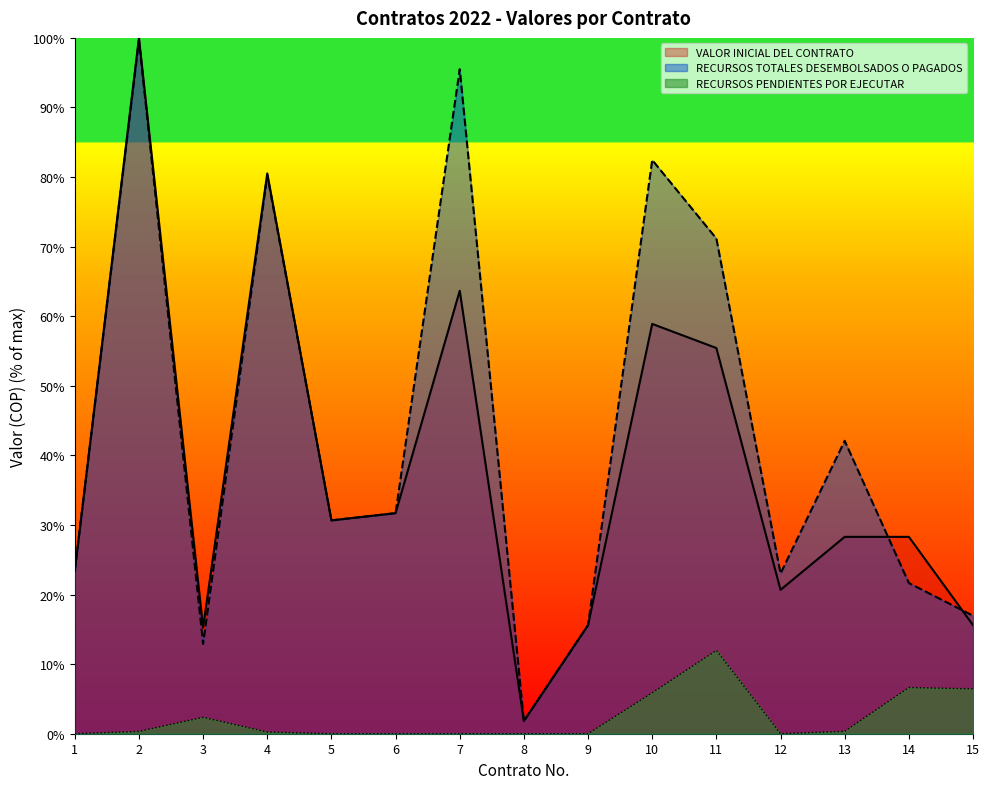

What is the average value of the VALOR INICIAL DEL CONTRATO series?

38.0